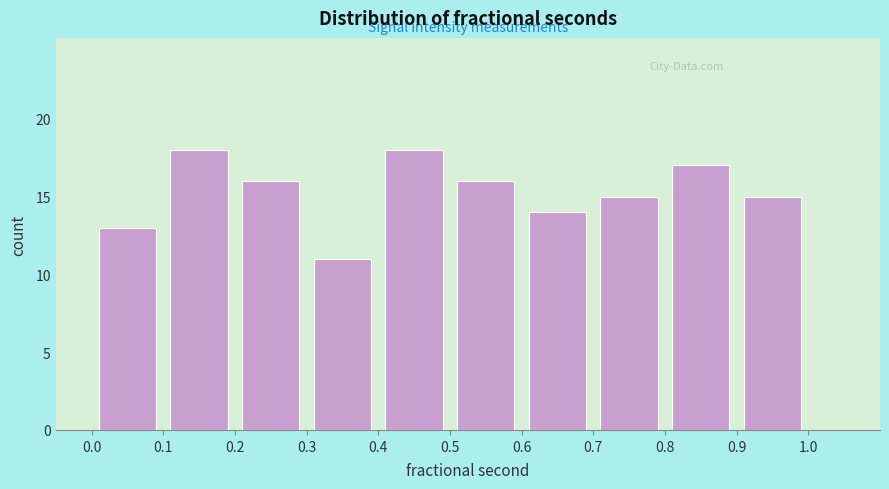

Reading left to right, transcribe this chart: for each bar, give the range it covers on the x-axis and its height. The values are not printed on the chart, so give them approximately, as read against the axis.

0.0 to 0.1: 13
0.1 to 0.2: 18
0.2 to 0.3: 16
0.3 to 0.4: 11
0.4 to 0.5: 18
0.5 to 0.6: 16
0.6 to 0.7: 14
0.7 to 0.8: 15
0.8 to 0.9: 17
0.9 to 1.0: 15